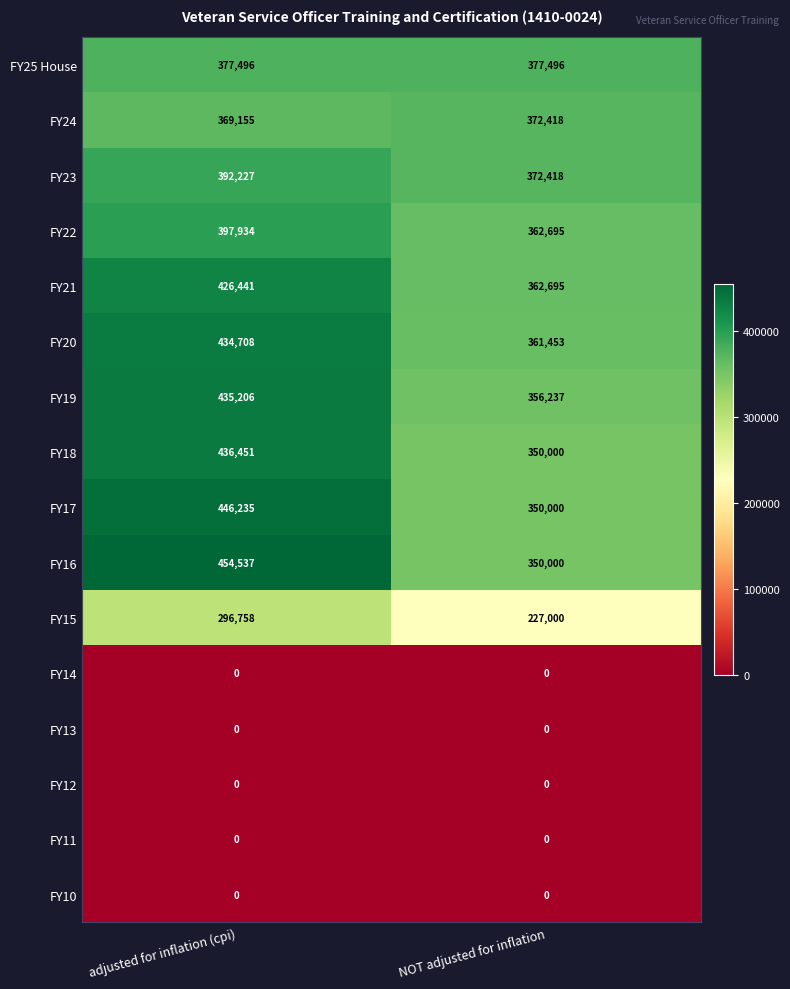

Which series has the largest total across all categories?

FY16